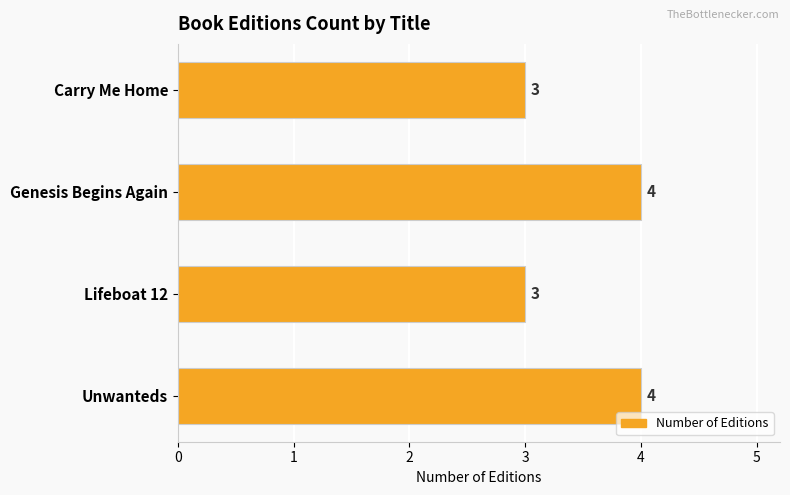

Is it true that the value at Lifeboat 12 is 3?

True